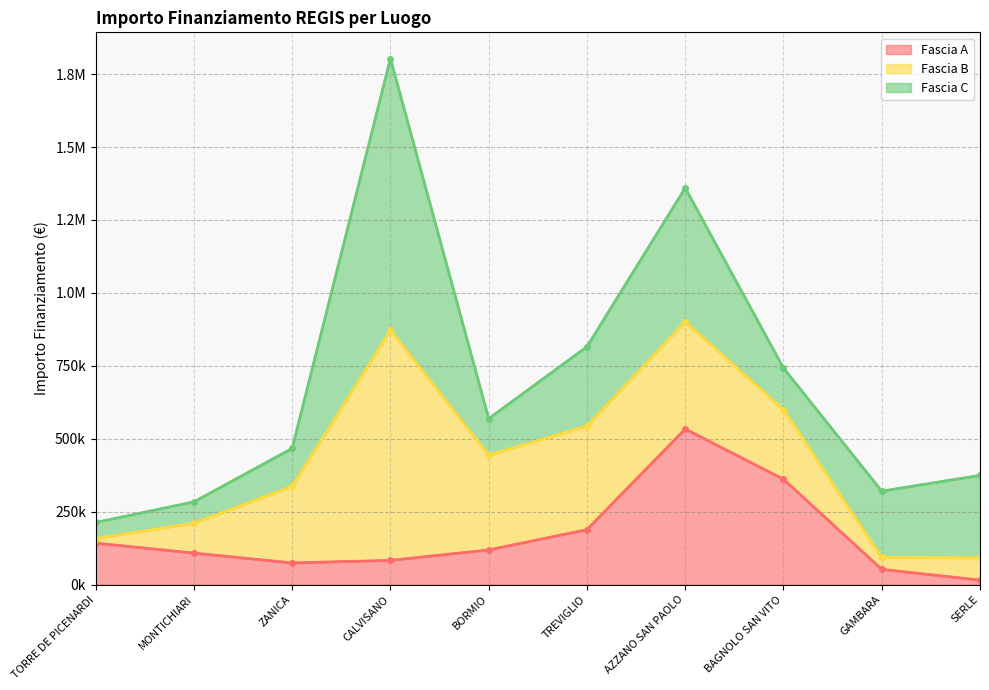

At which label does Fascia A first exceed 118800?

TORRE DE PICENARDI